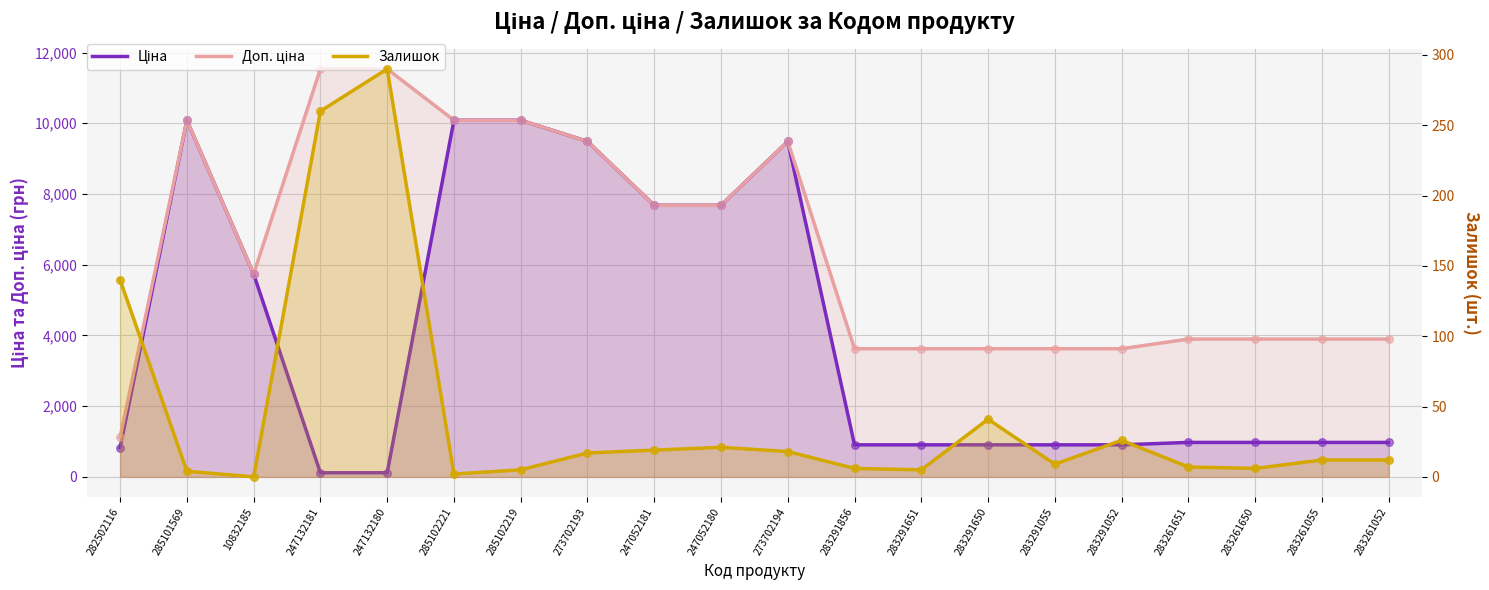

Is the value of Залишок at 247132180 greater than the value of Доп. ціна at 285102221?

No